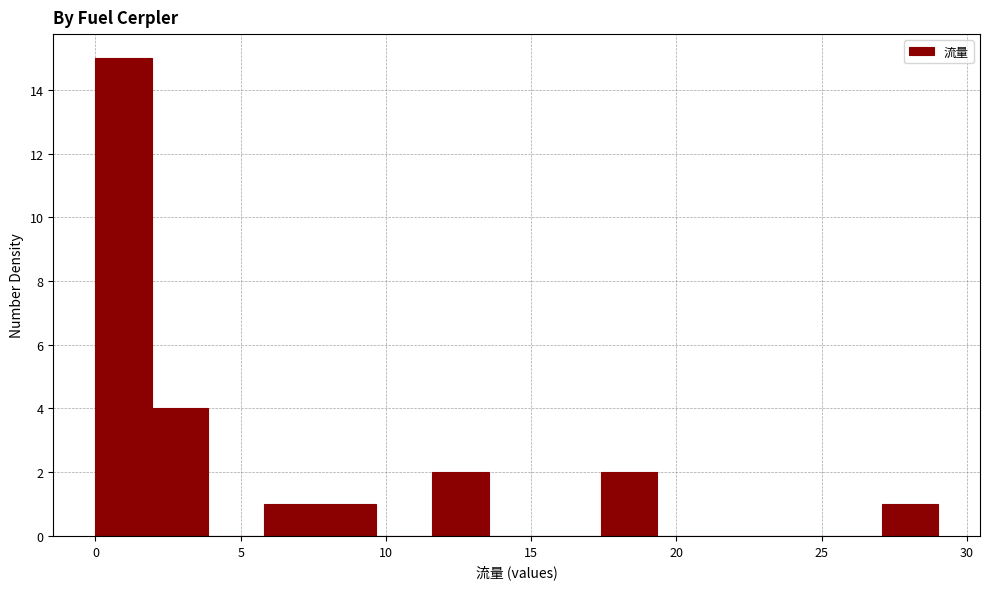

Read against the x-axis, roughly where is the centre of the tallest bar?

1.0